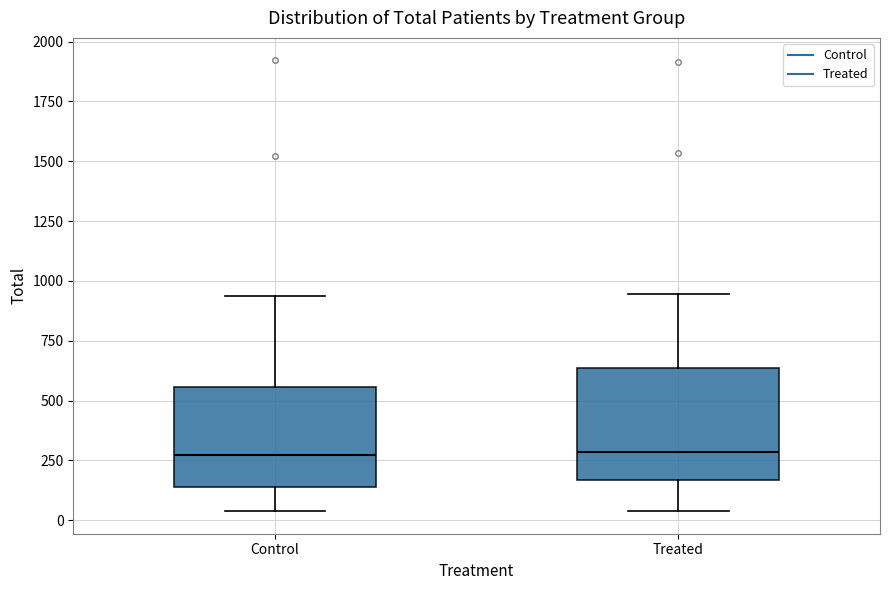

Reading left to right, read every box against the y-axis: the position of its median line, the range the box covers, and the ends of its whiskers. The values are not printed on the chart, so give them approximately, as read against the axis.

Control: median 250, box 150 to 550, whiskers 50 to 950
Treated: median 300, box 150 to 650, whiskers 50 to 950